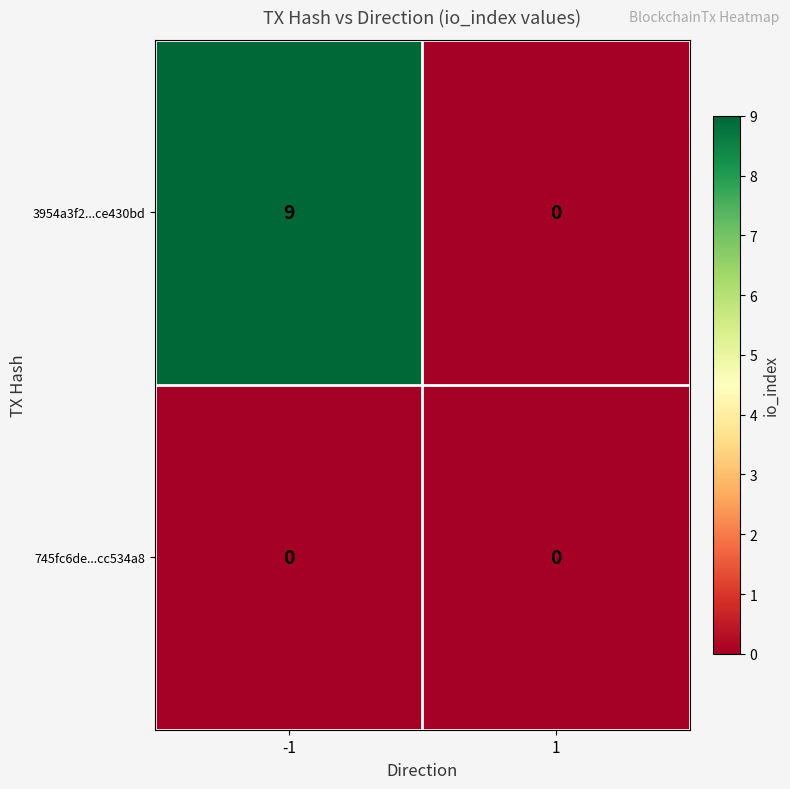

Is it true that 3954a3f2...ce430bd equals -4 at 1?

False